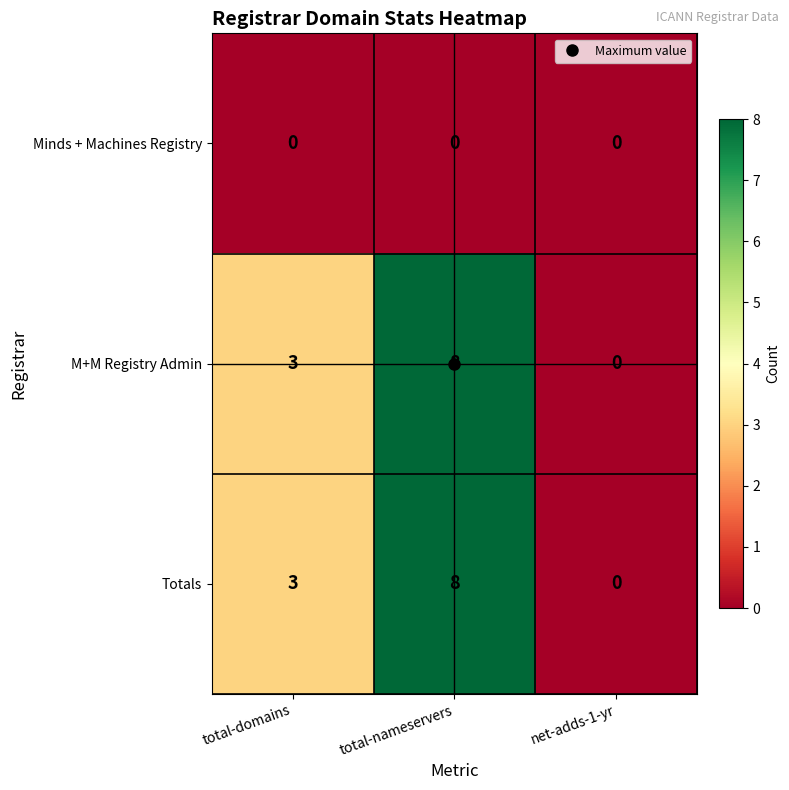

What is the difference between the highest and lowest values at total-nameservers?

8